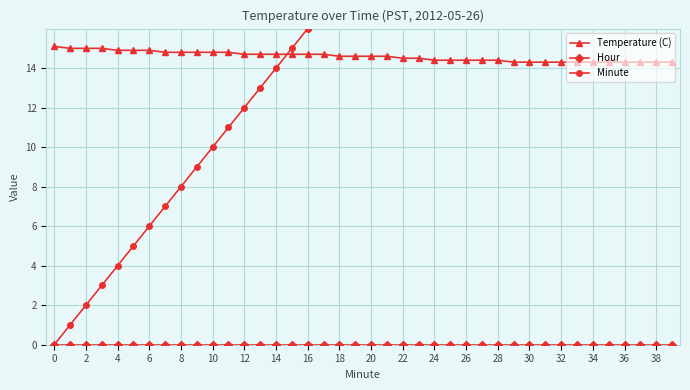

Which series has the largest range (max minus min)?

Minute